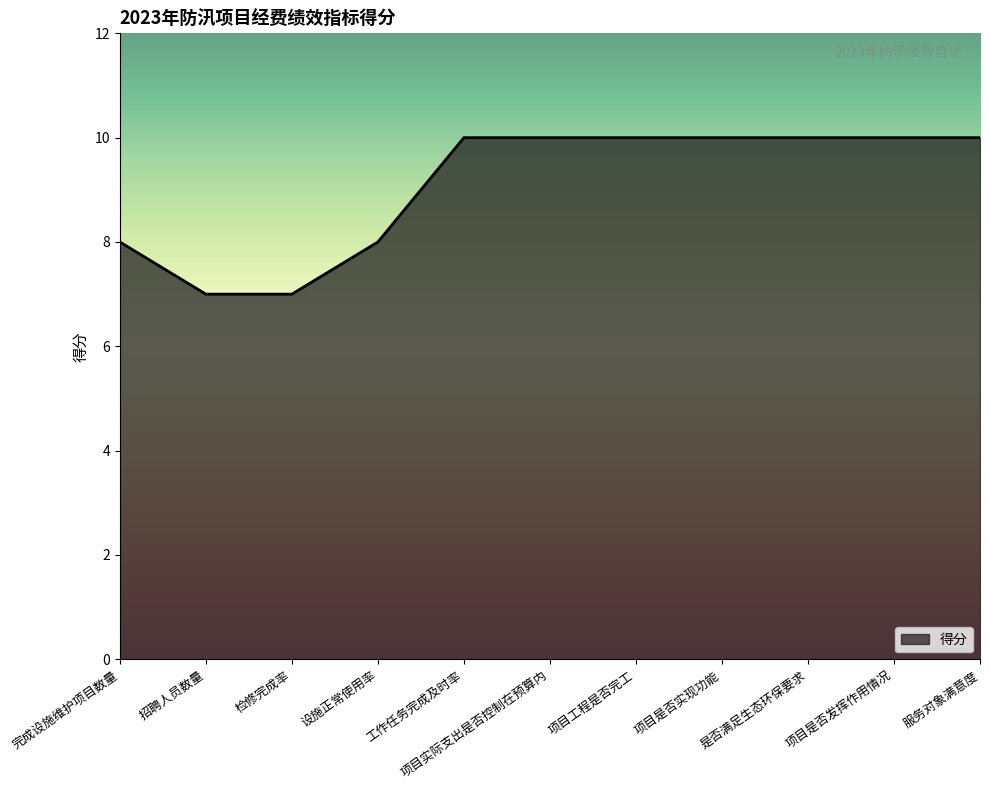

What is the difference between the maximum and minimum values?

3